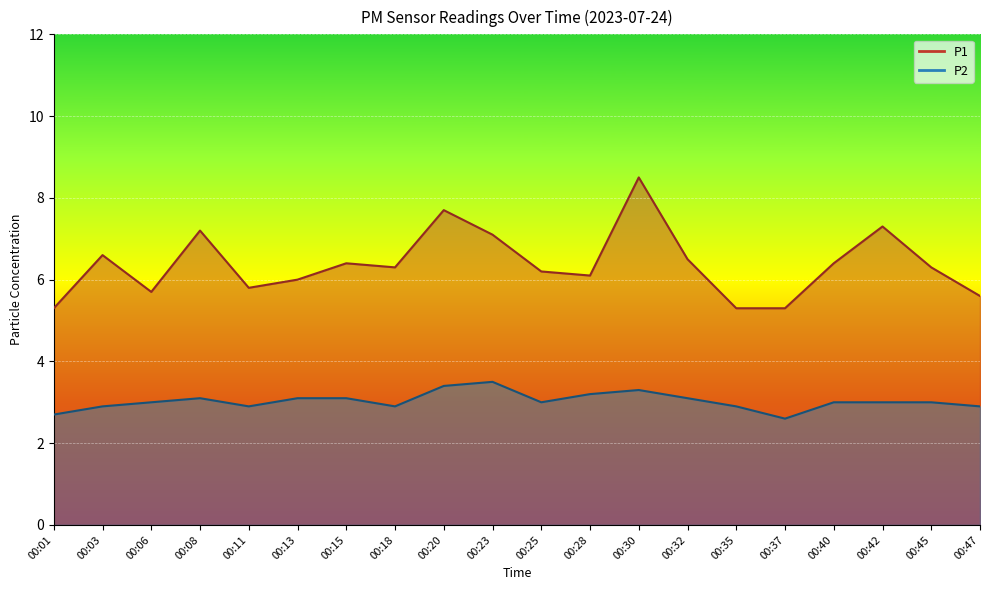

Is it true that P1 equals 4.3 at 00:40?

False